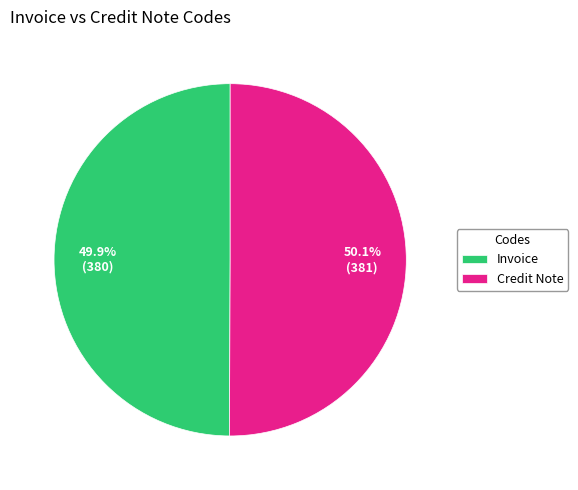

What percentage is the Invoice slice, to the nearest percent?

50%